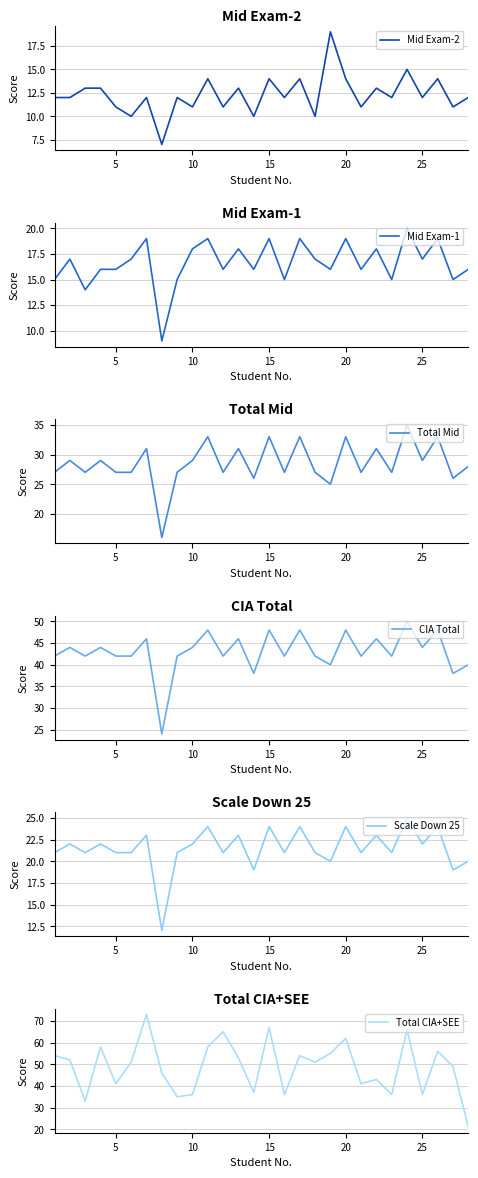

True or false: Total Mid has a value of 27 at 5.

True